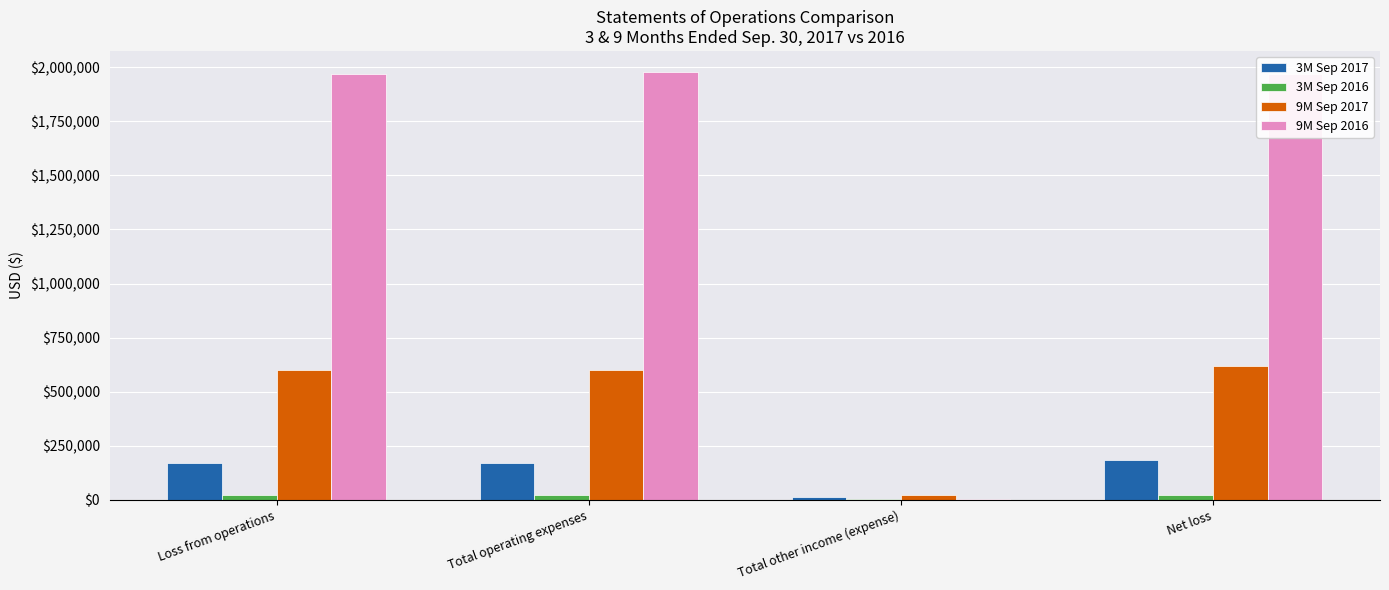

What is the total value across all series at Total operating expenses?

2767025